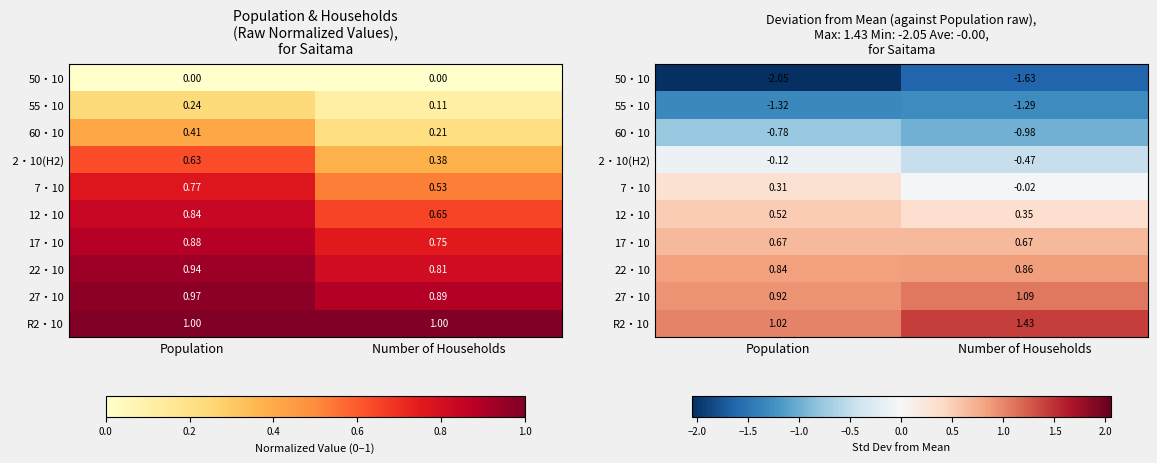

What is the sum of all 2・10(H2) values?

-0.6